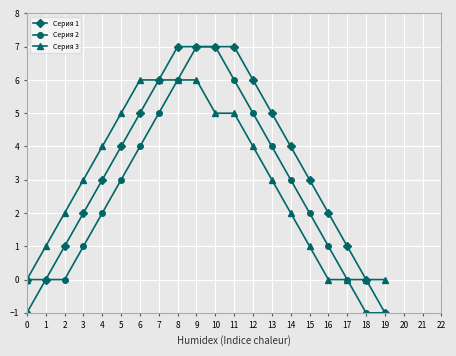

Rank the series by their average value, from highest to lowest.

Серия 1, Серия 3, Серия 2